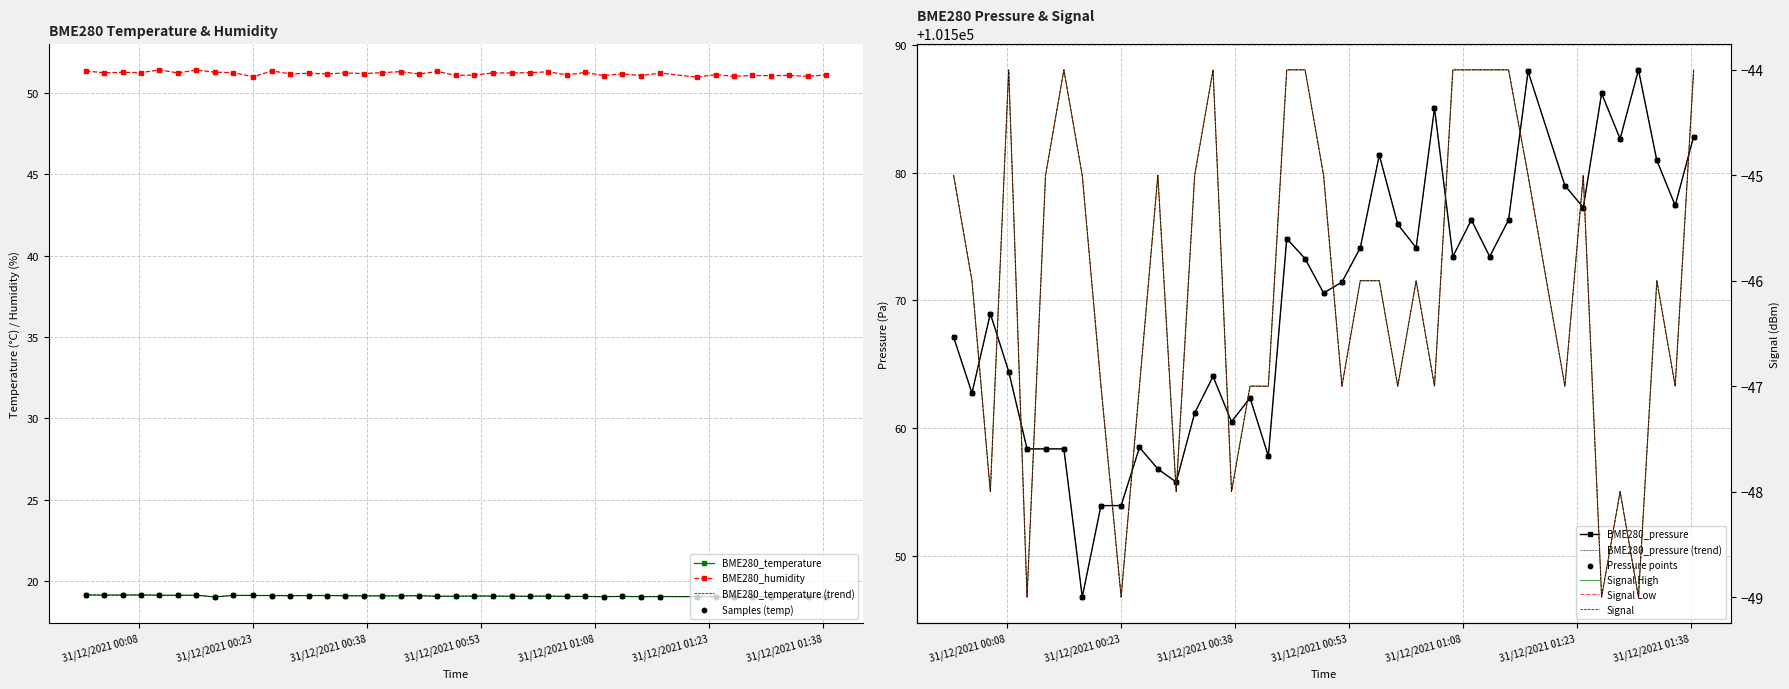

What is the total value across all series at 2021/12/31 00:23:03?

101575.1